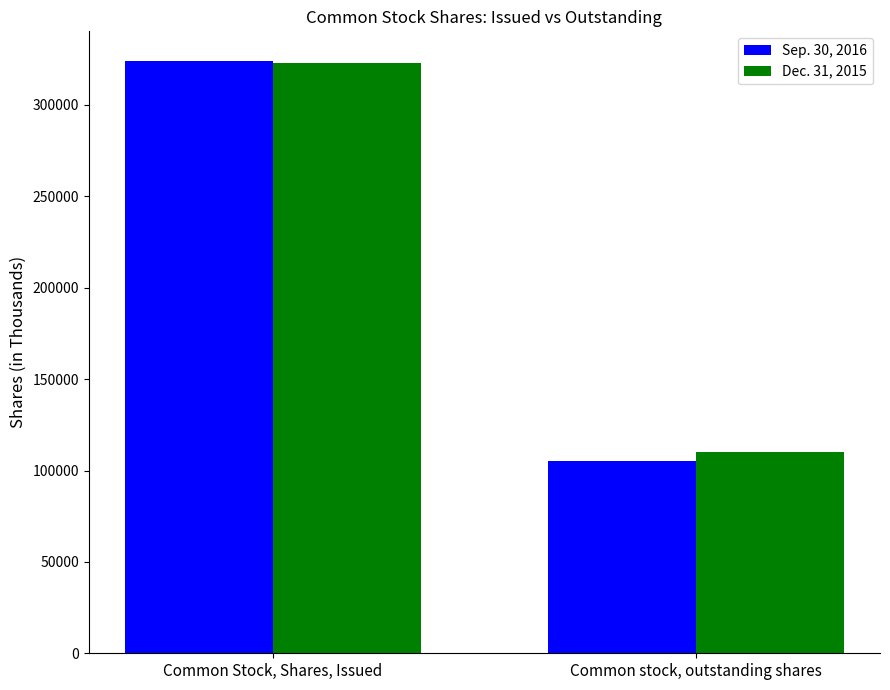

How many Sep. 30, 2016 values are between 105095 and 324088?

2